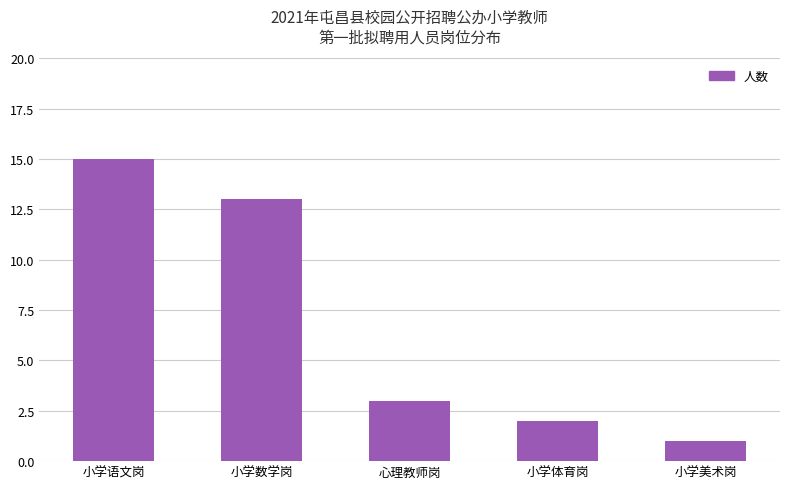

At which category does the chart reach its minimum across all series?

小学美术岗